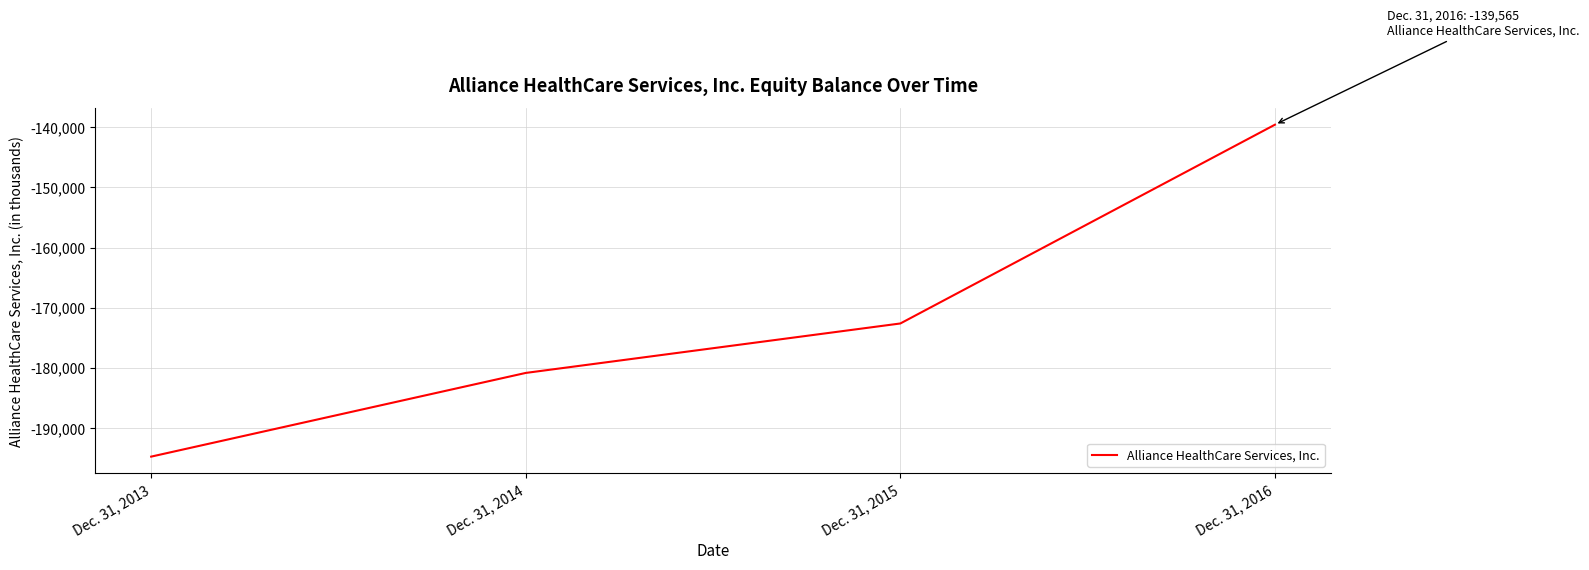

How many values are below -172637?

2